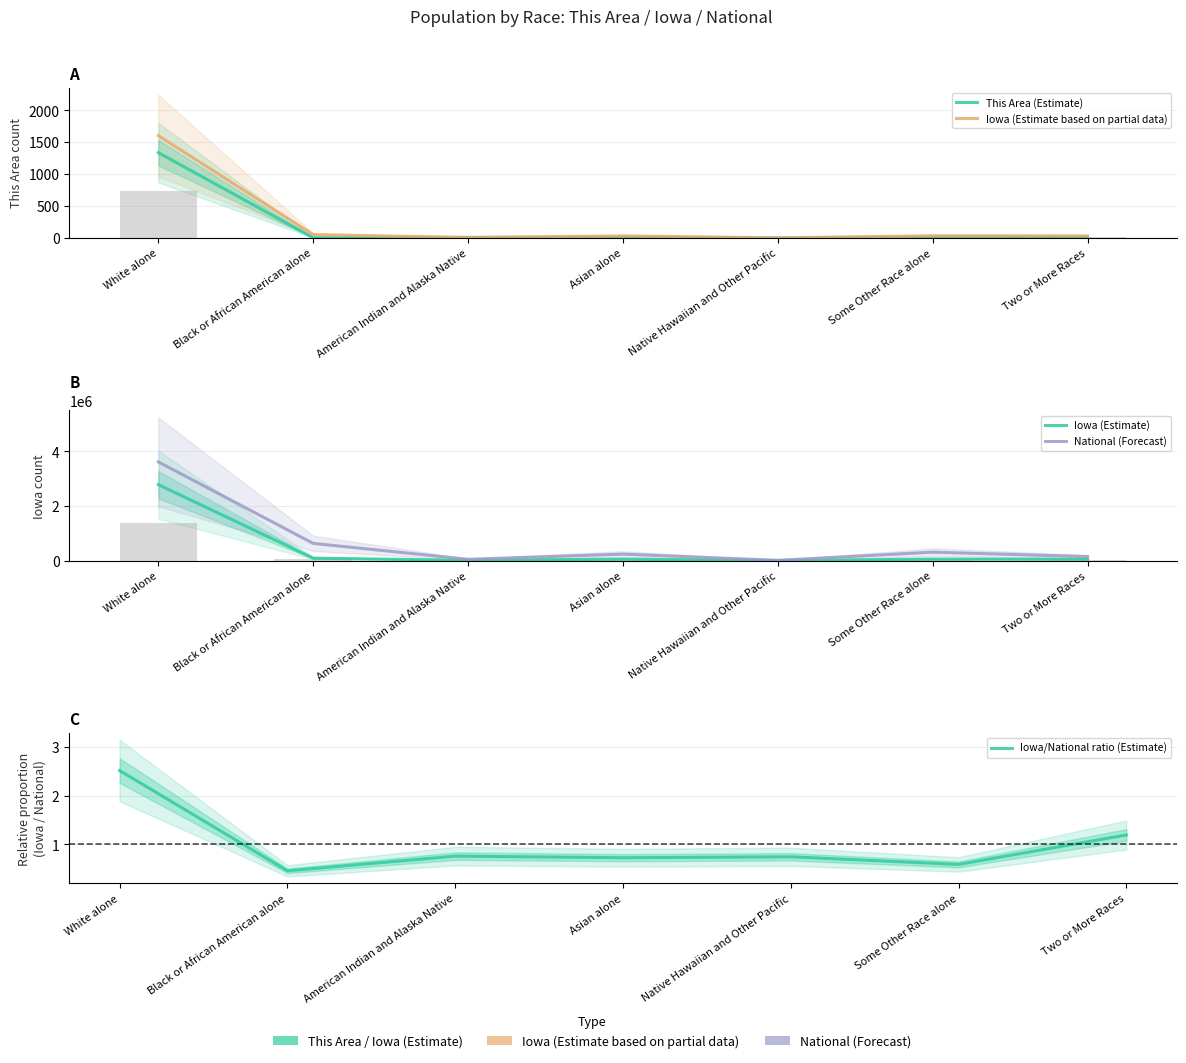

The value of This Area (Estimate) at Two or More Races is 12.0. True or false?

True